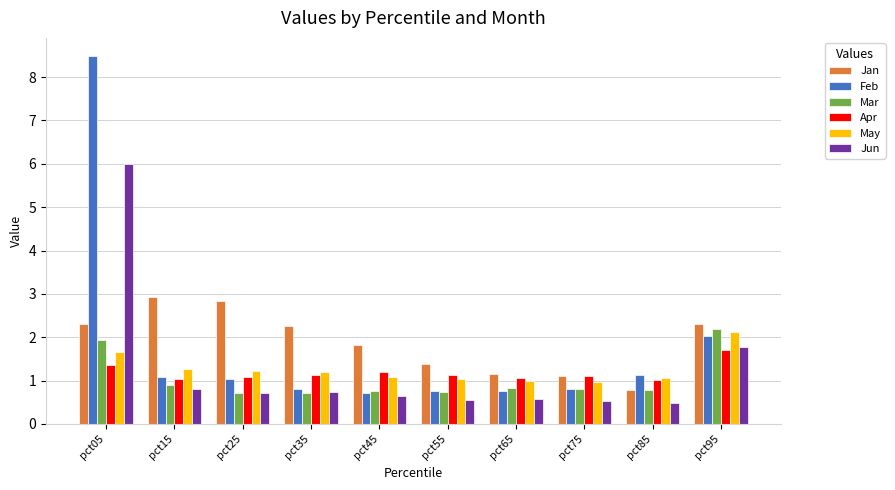

Which series changed the most between pct05 and pct65?

Feb